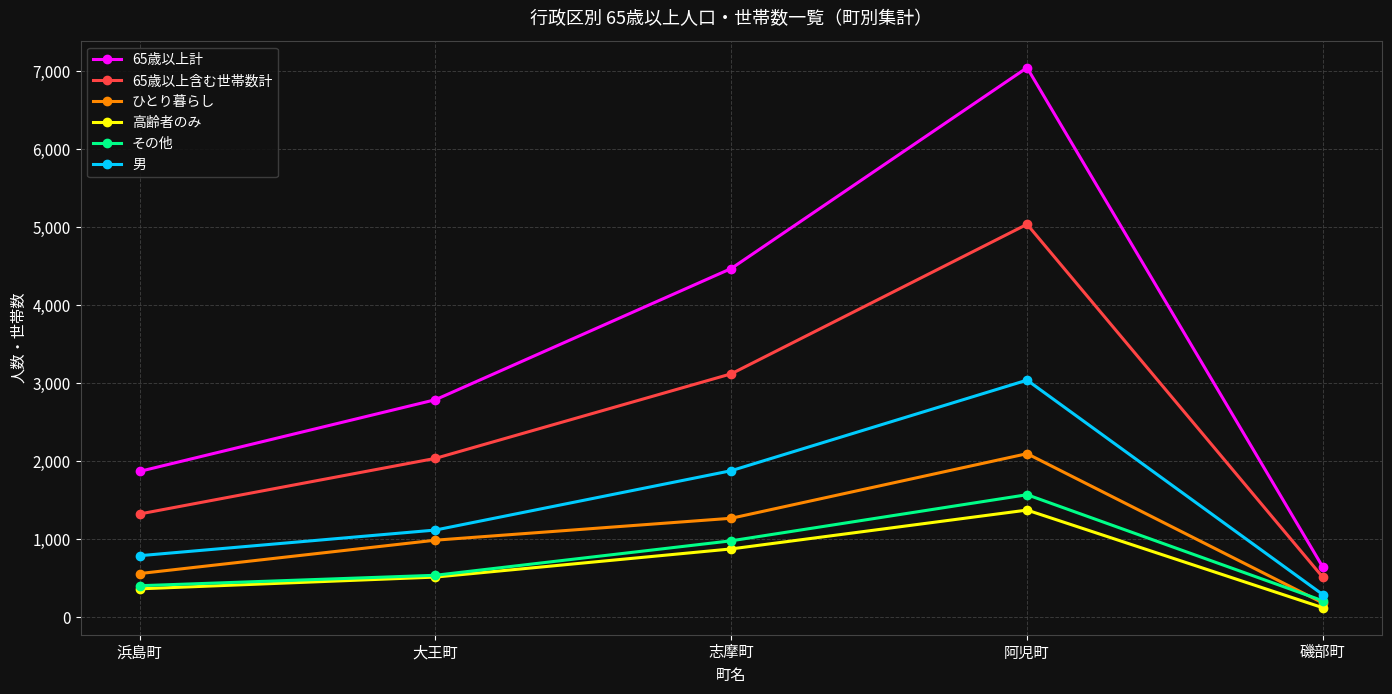

What value does the その他 series have at 浜島町?

402